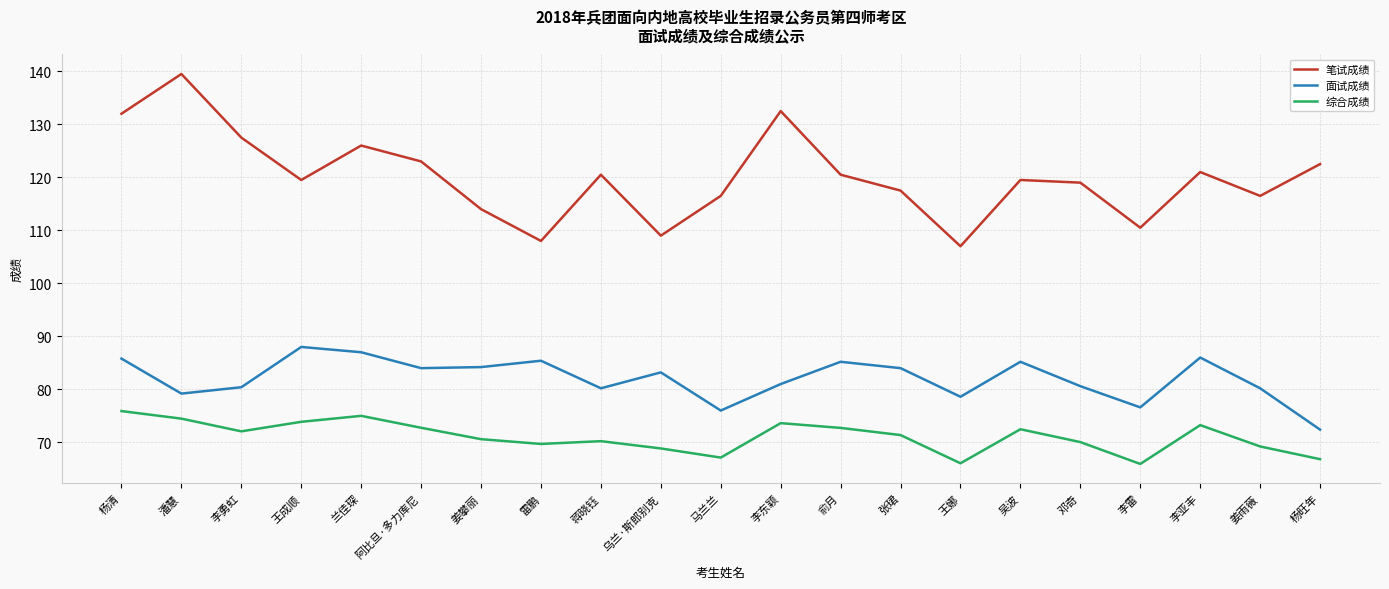

Is it true that 综合成绩 equals 73.6 at 李东颖?

True